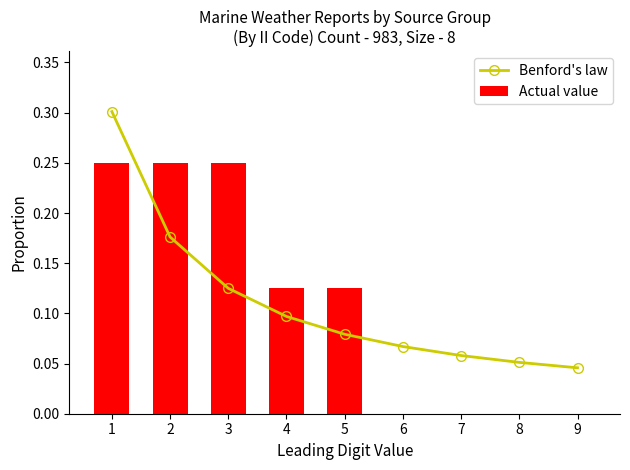

Are the bars horizontal?

No